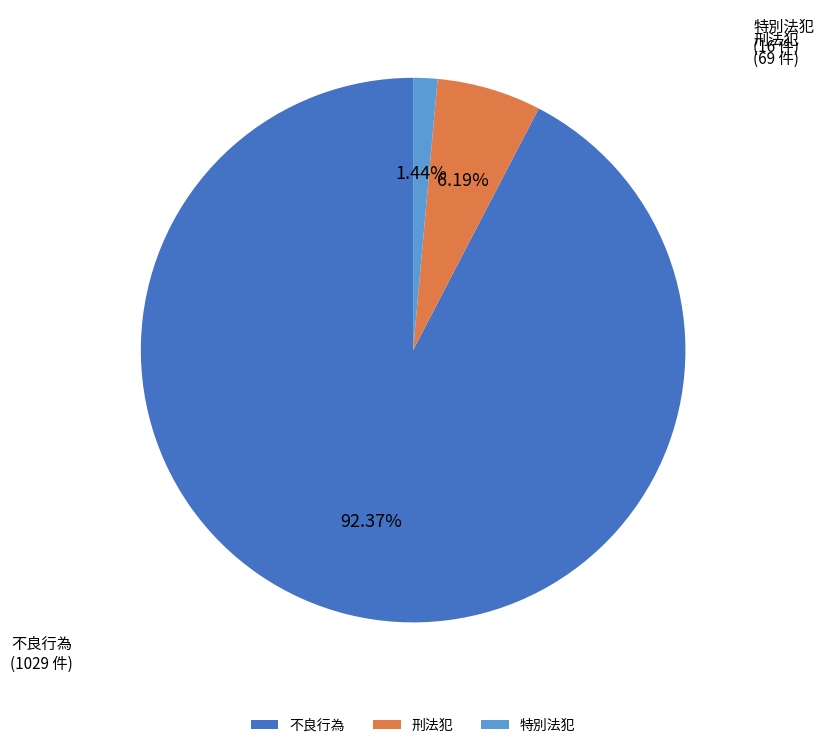

Is there any slice that represents more than half of the pie?

Yes